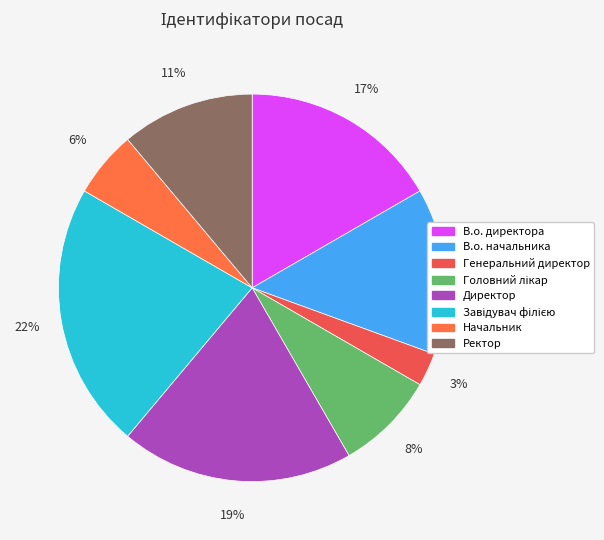

To the nearest percent, what is the average slice percentage?

12%